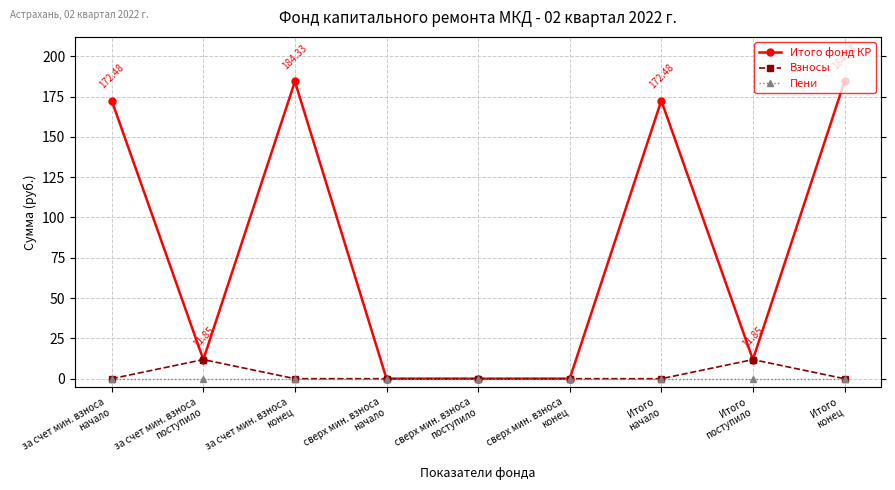

Reading left to right, list all the values displayed in this chart.

Итого фонд КР: 172.5	11.8	184.3	0.0	0.0	0.0	172.5	11.8	184.3
Взносы: 0.0	11.8	0.0	0.0	0.0	0.0	0.0	11.8	0.0
Пени: 0.0	0.0	0.0	0.0	0.0	0.0	0.0	0.0	0.0